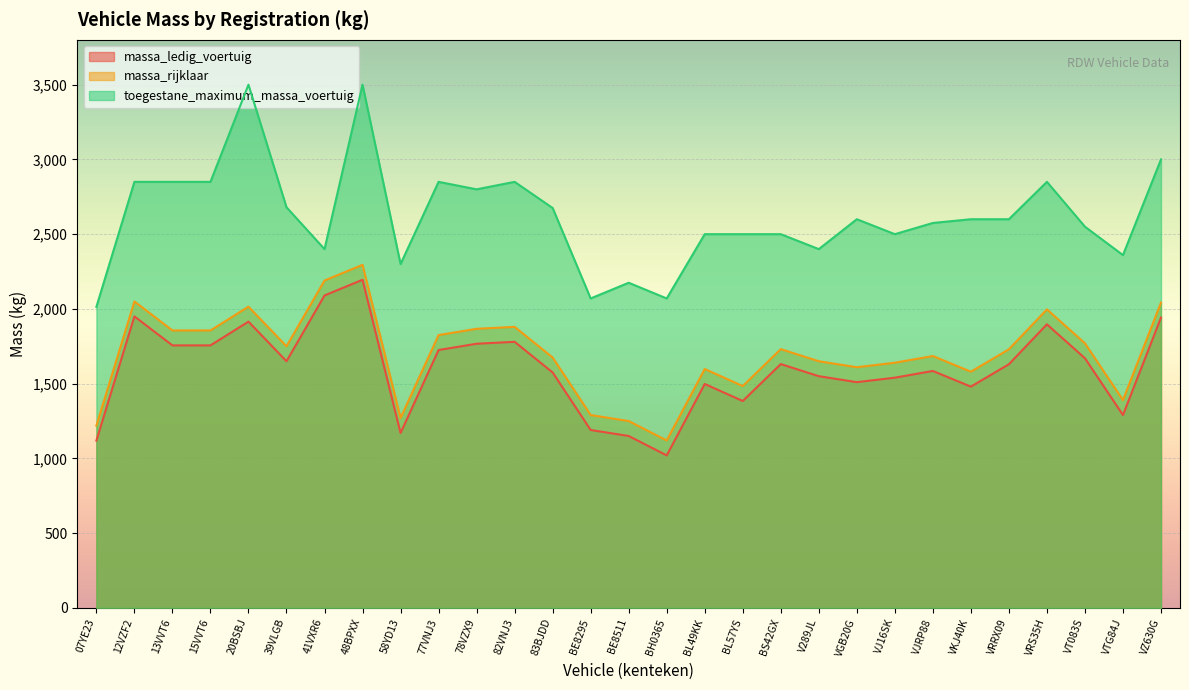

How many values in the toegestane_maximum_massa_voertuig series exceed 2600?

12